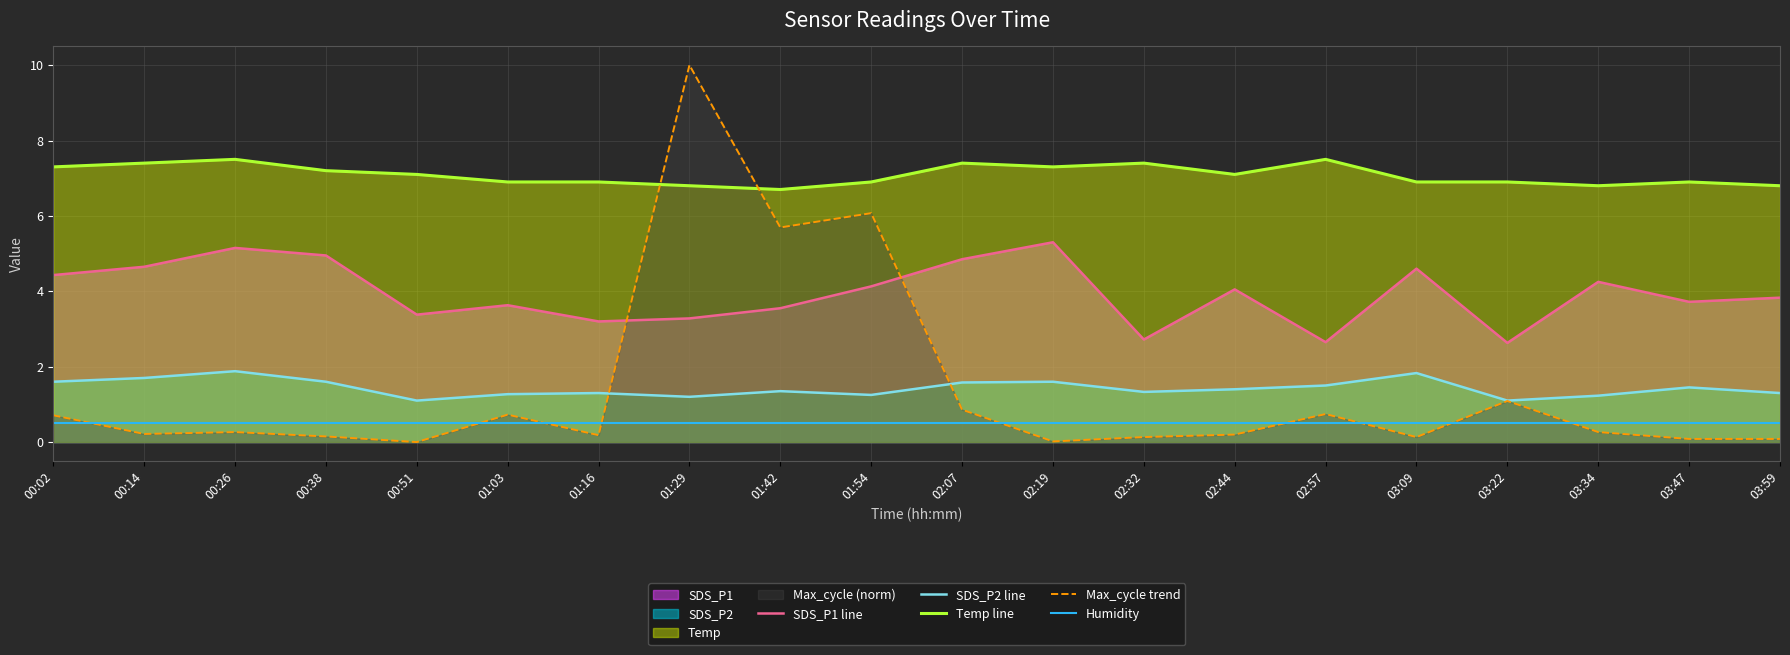

Between which two adjacent categories do Max_cycle trend and Temp line first intersect?

01:16 and 01:29